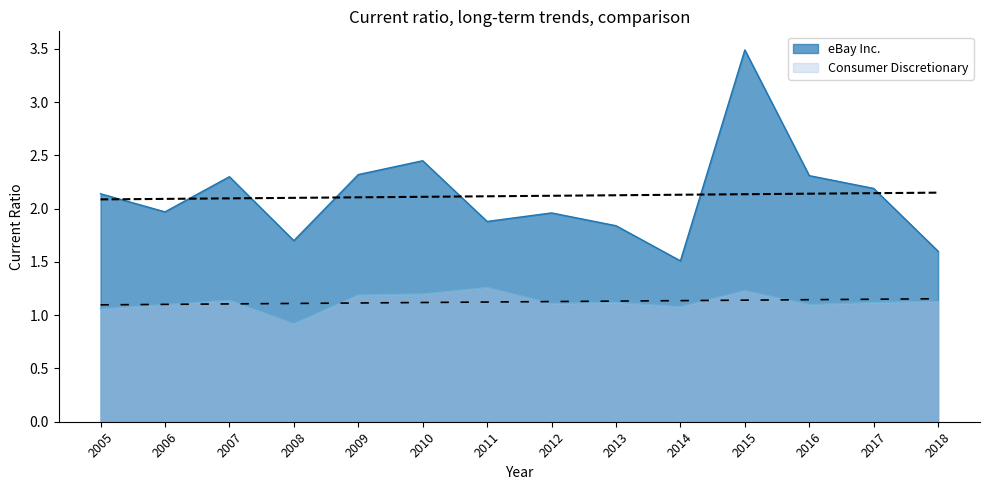

At which category is the sum across all series the highest?

2015